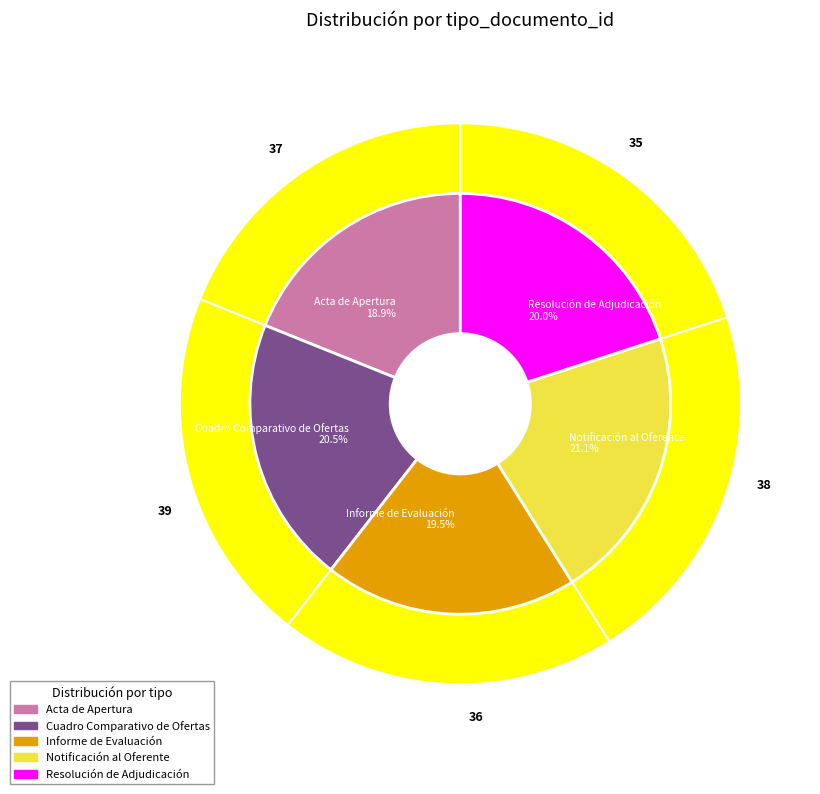

Rank the categories by value from highest to lowest.

Notificación al Oferente, Cuadro Comparativo de Ofertas, Resolución de Adjudicación, Informe de Evaluación, Acta de Apertura